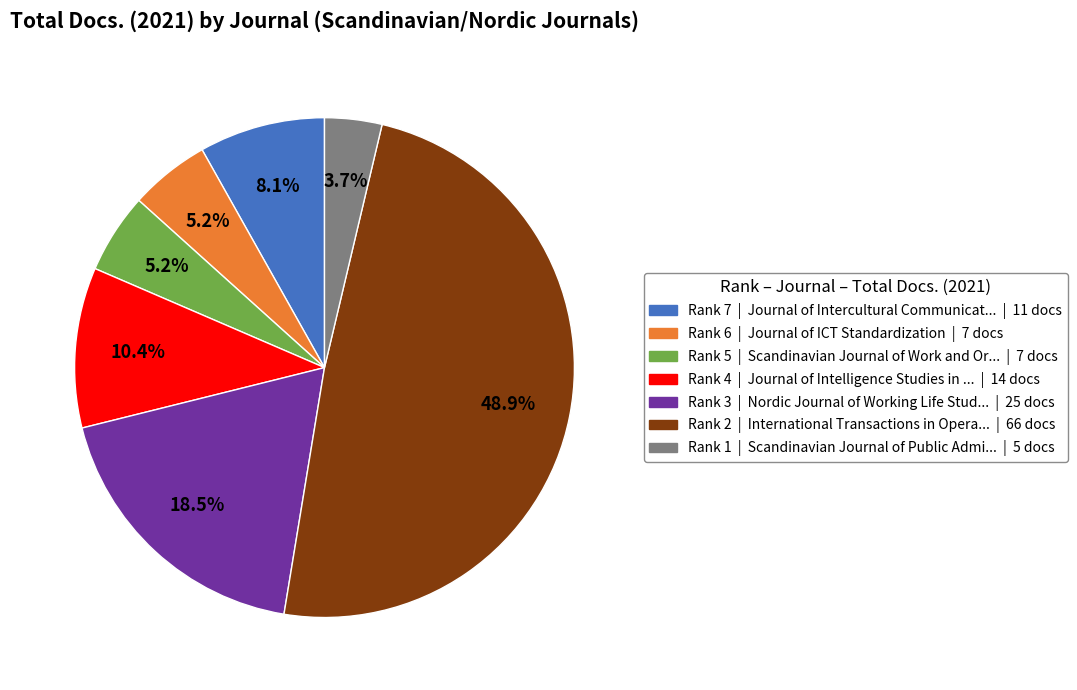

How many segments does this pie chart have?

7